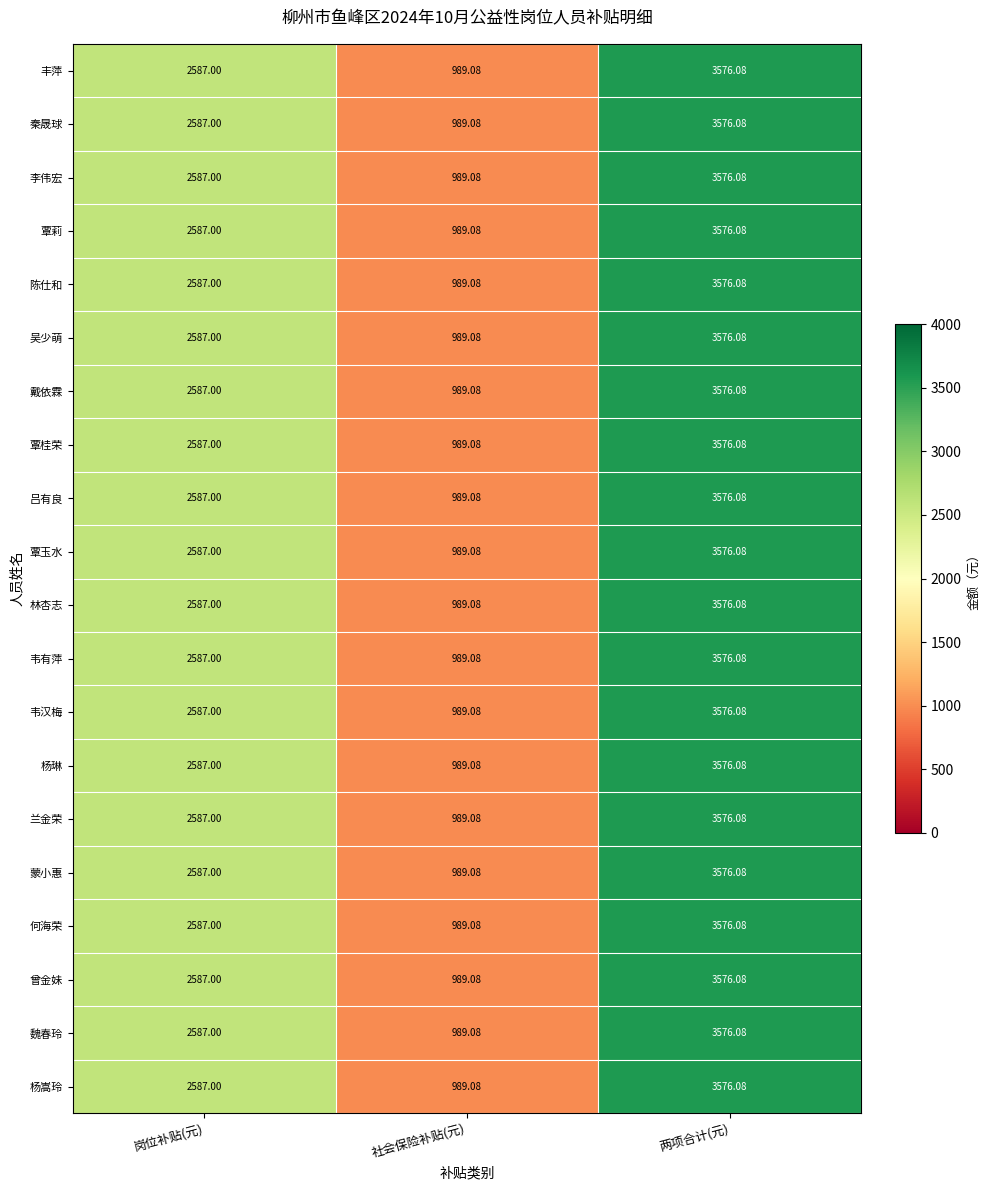

Rank the categories by 覃玉水 value from highest to lowest.

两项合计(元), 岗位补贴(元), 社会保险补贴(元)